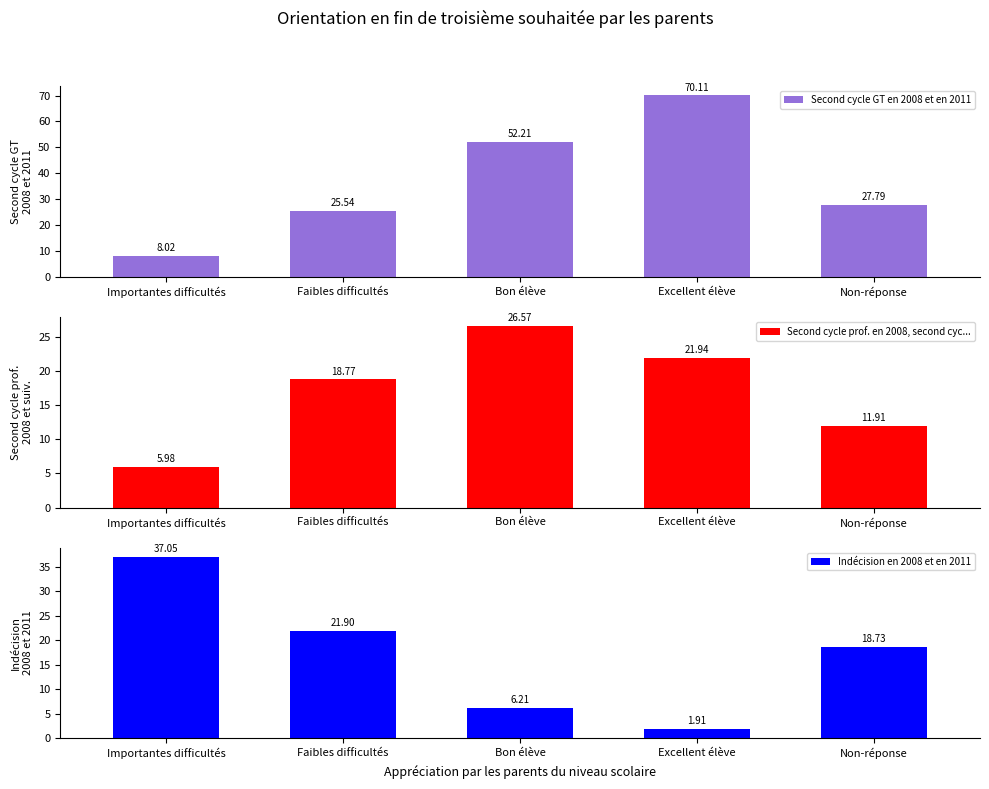

The value of Indécision en 2008 et en 2011 at Importantes difficultés is 25.1. True or false?

False